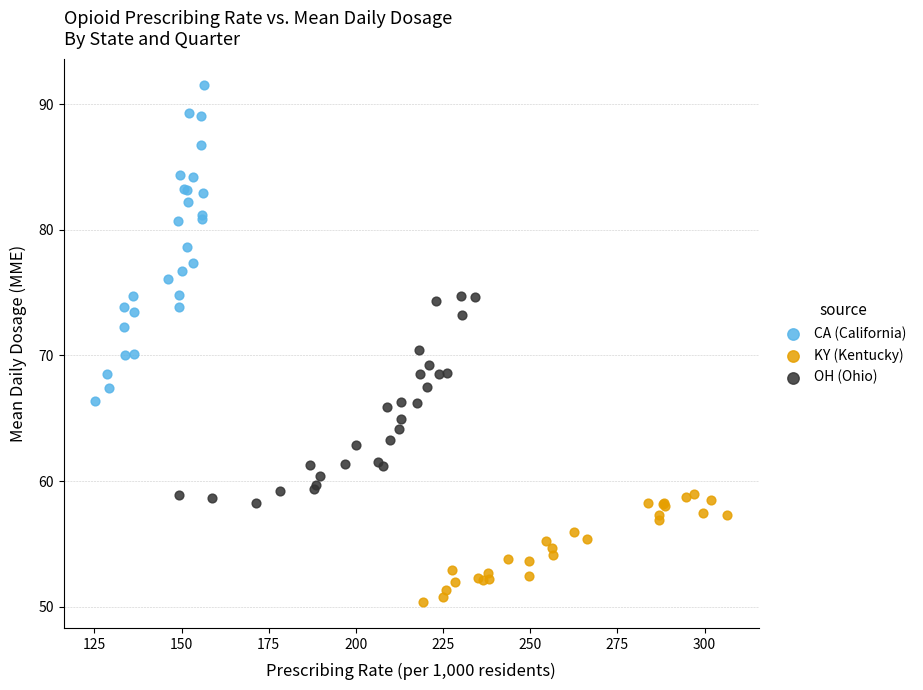

Which series reaches the minimum Y coordinate?

KY (Kentucky)